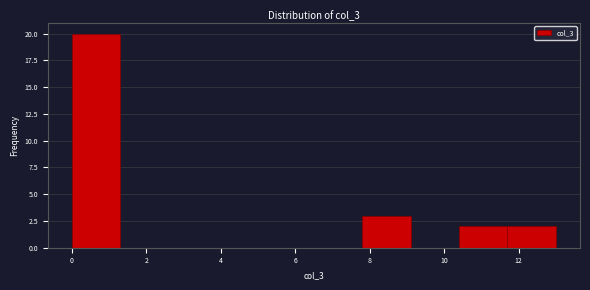

Reading left to right, transcribe this chart: for each bar, give the range it covers on the x-axis and its height. Neither the bar edges nor the heights are printed on the chart, so give them approximately, as read against the axes.

0.0 to 1.3: 20
1.3 to 2.6: 0
2.6 to 3.9: 0
3.9 to 5.2: 0
5.2 to 6.5: 0
6.5 to 7.8: 0
7.8 to 9.1: 3
9.1 to 10.4: 0
10.4 to 11.7: 2
11.7 to 13.0: 2